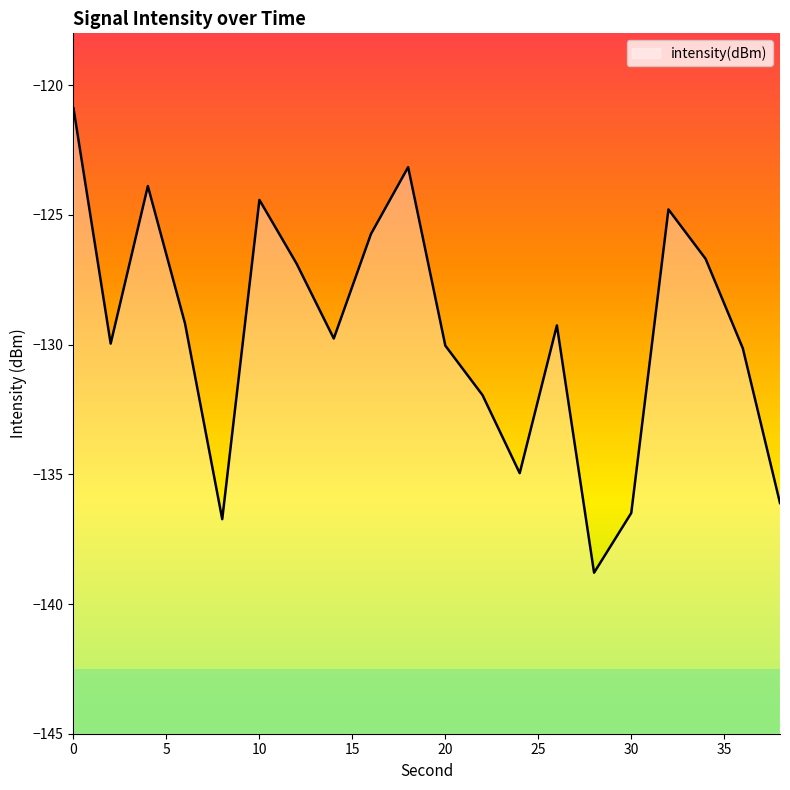

List the labels in order of value, largest first.

0, 18, 4, 10, 32, 16, 34, 12, 6, 26, 14, 2, 20, 36, 22, 24, 38, 30, 8, 28